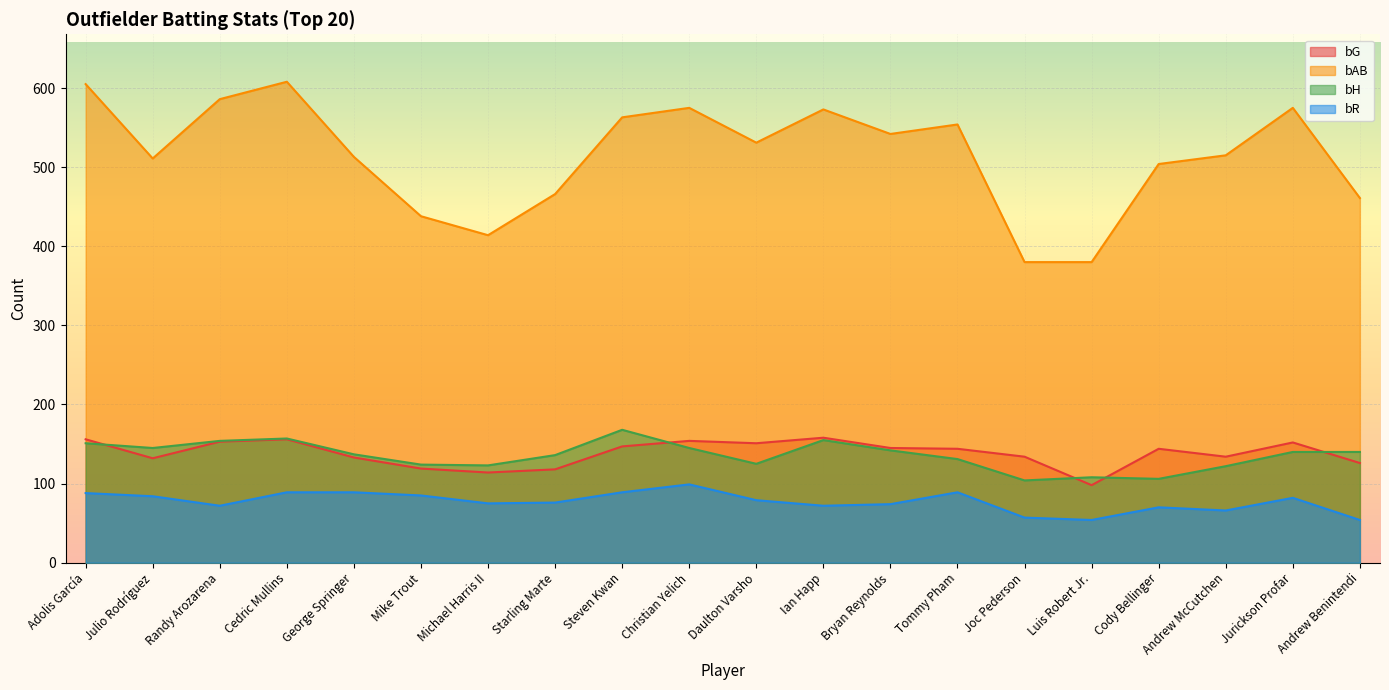

How many lines are shown in the chart?

4